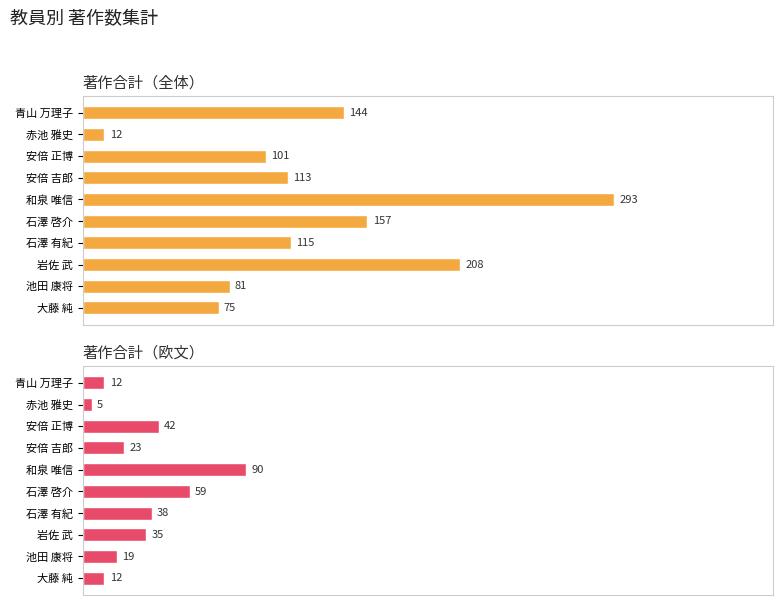

How many bars are there in each group?

2